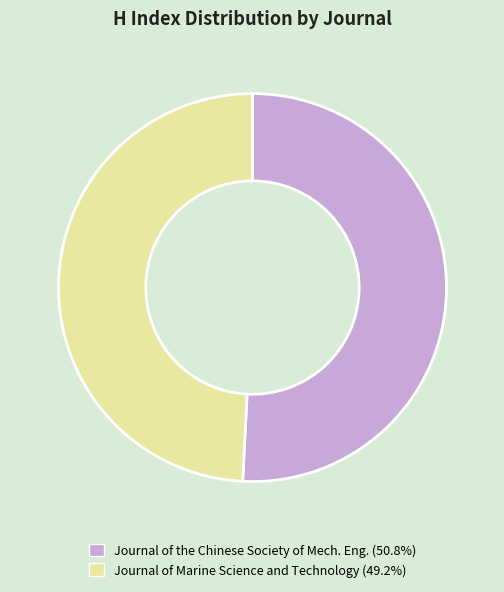

Approximately how many times larger is the value at Journal of Marine Science and Technology (49.2%) compared to Journal of the Chinese Society of Mech. Eng. (50.8%)?

1.0